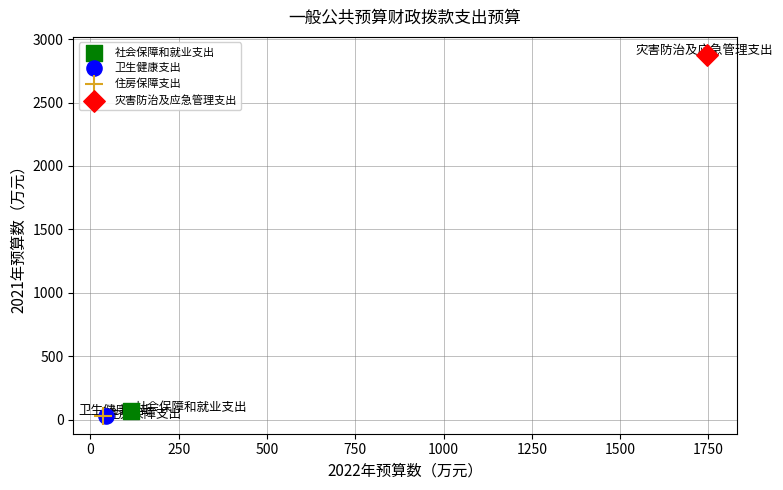

What are all the series names shown in the legend?

社会保障和就业支出, 卫生健康支出, 住房保障支出, 灾害防治及应急管理支出